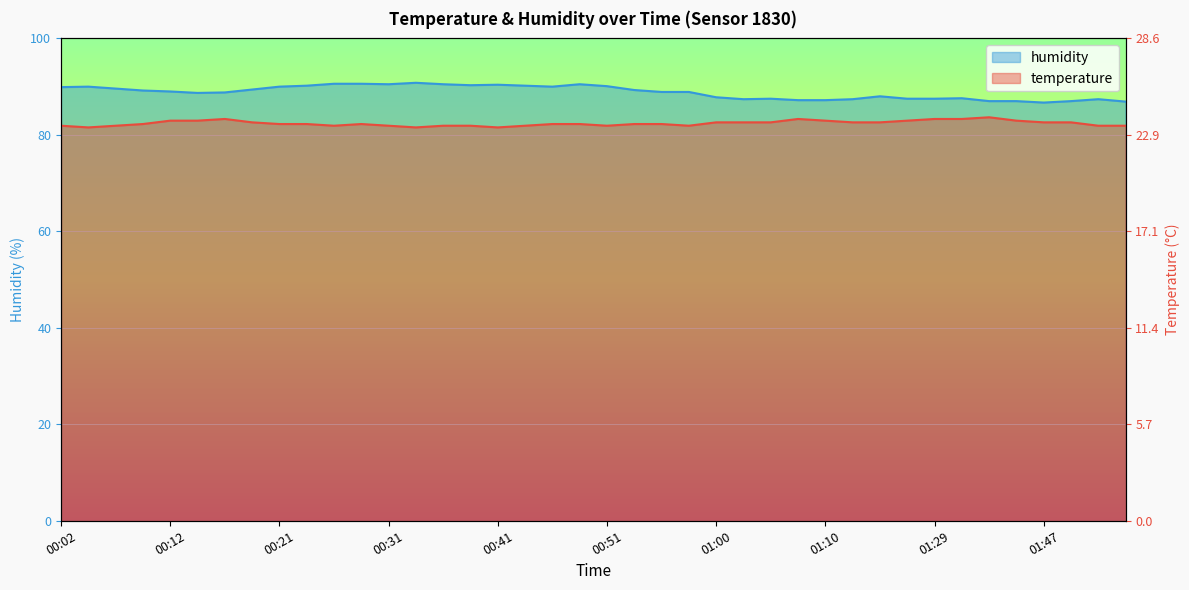

What is the label of the 1st point from the right?

01:55